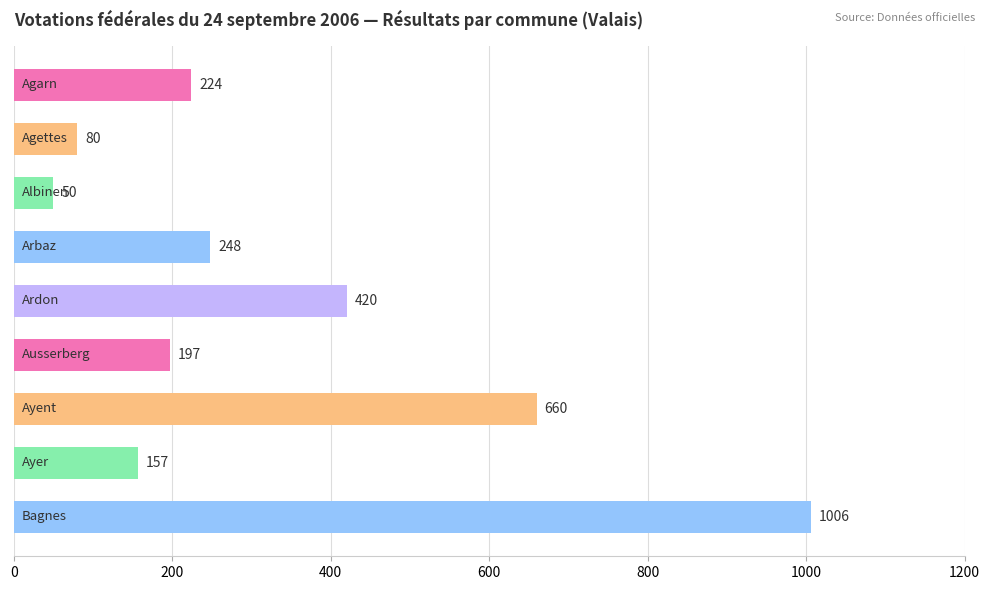

How many values are below 224?

4